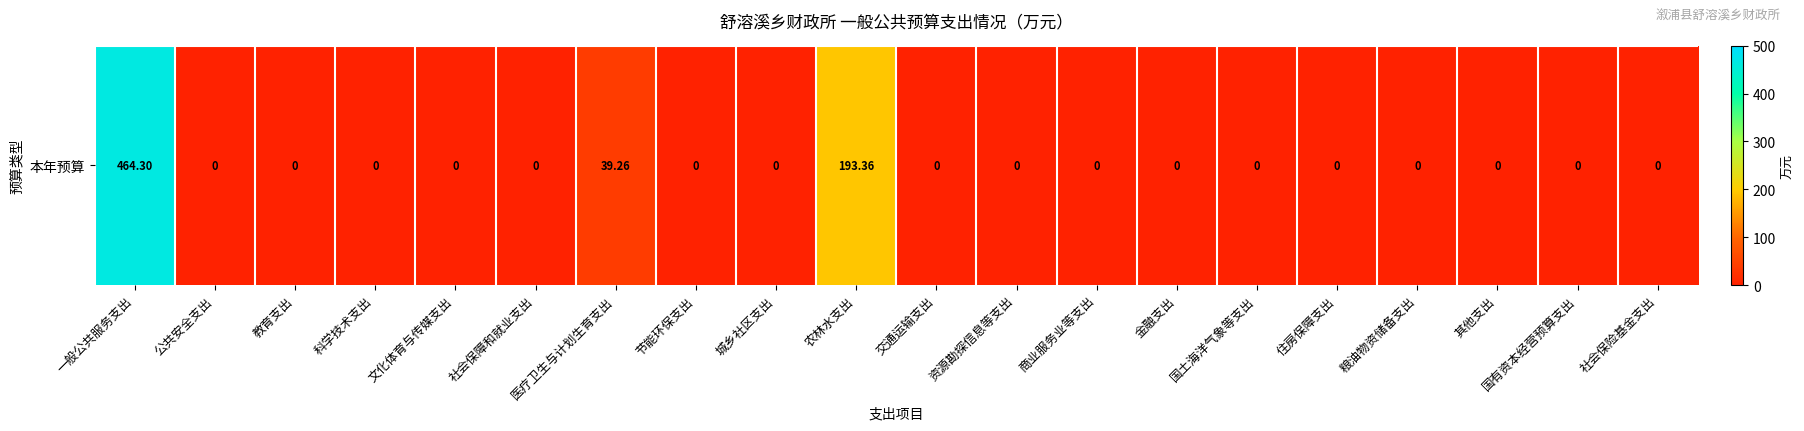

What is the difference between the maximum and minimum values?

464.3